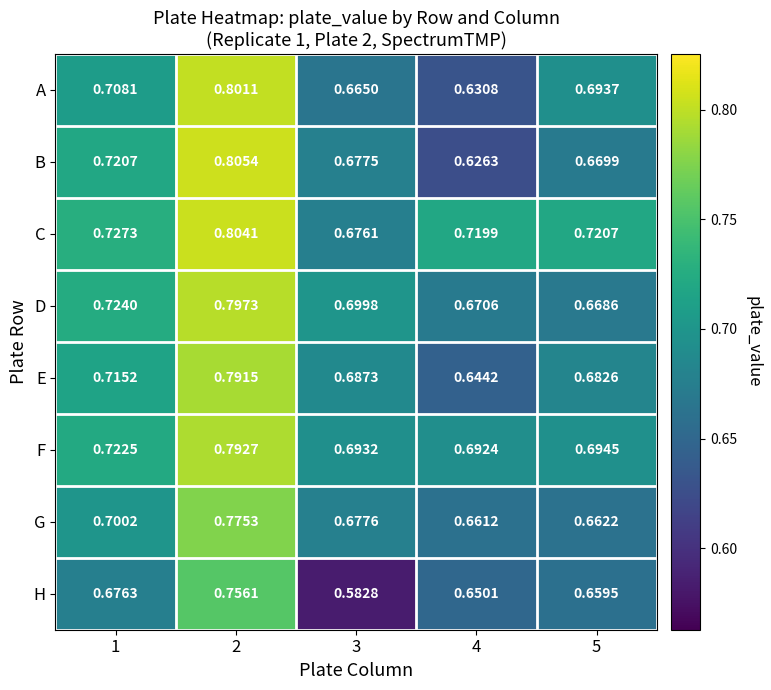

Which series has the largest range (max minus min)?

B